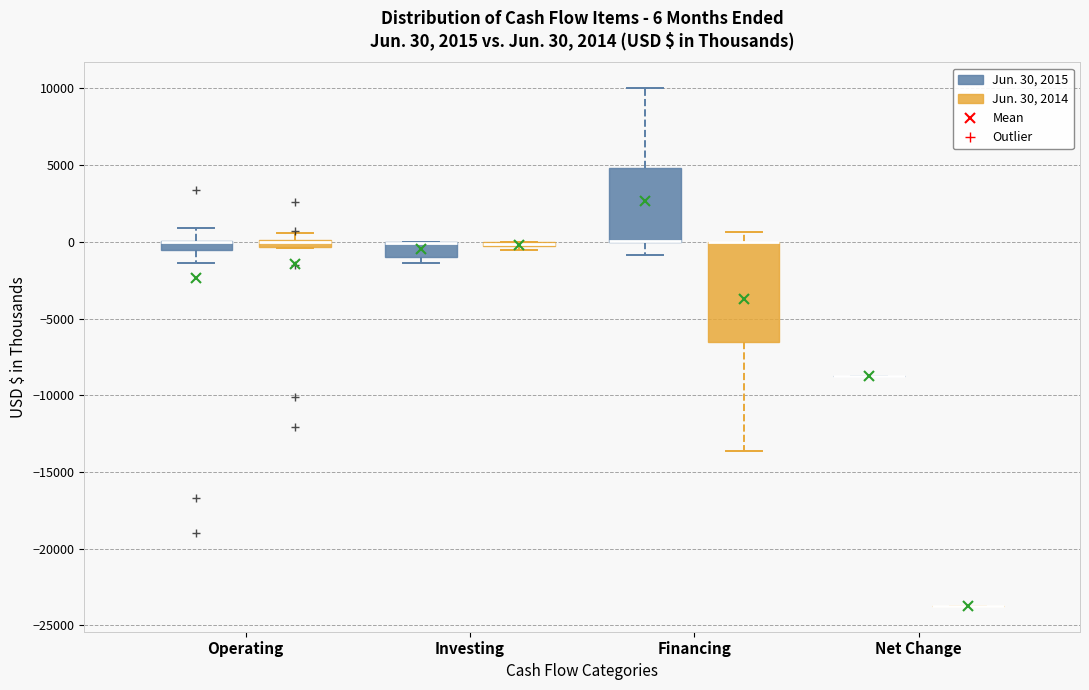

Comparing the boxes themselves (not the whiskers), which one is the tallest?

Financing (Jun. 30, 2014)